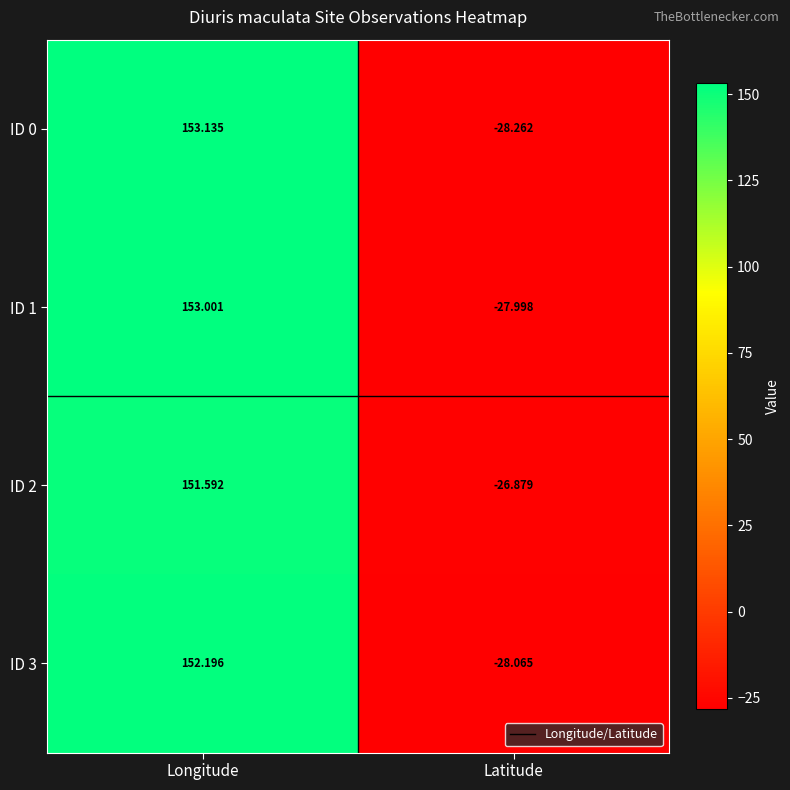

Rank the categories by ID 0 value from lowest to highest.

Latitude, Longitude